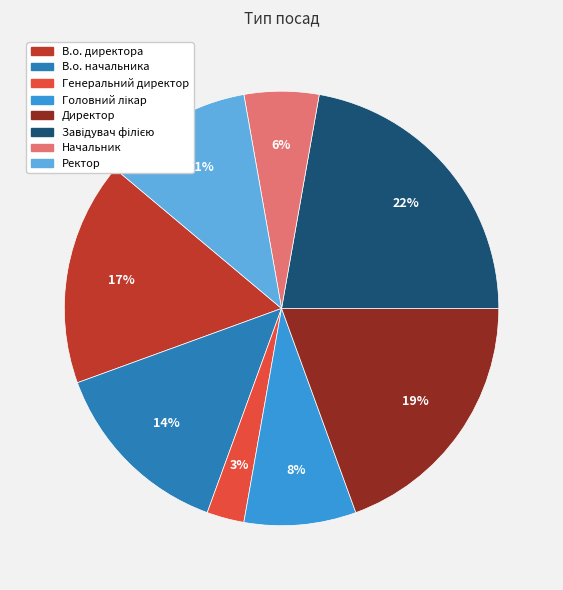

Count the number of slices in the pie.

8